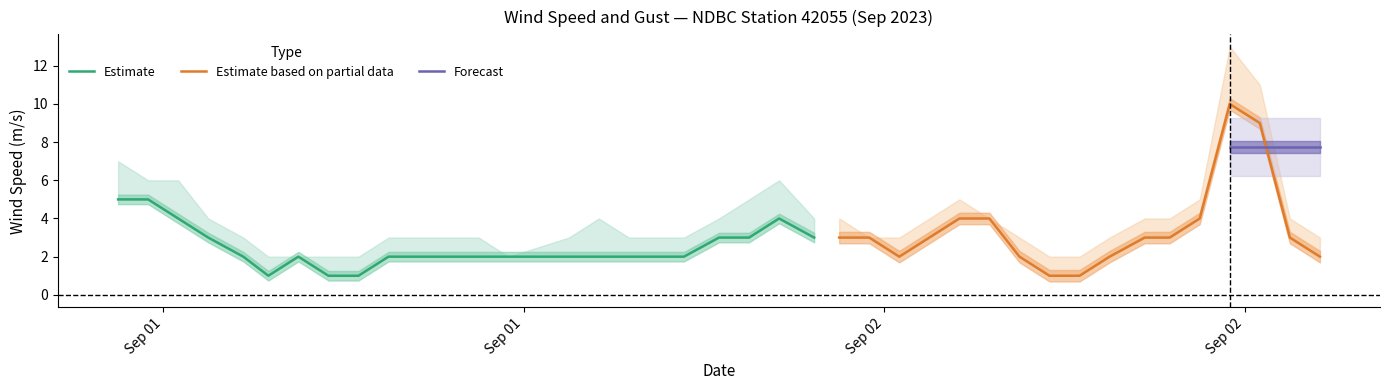

At which category does wind_speed reach its first local valley?

5